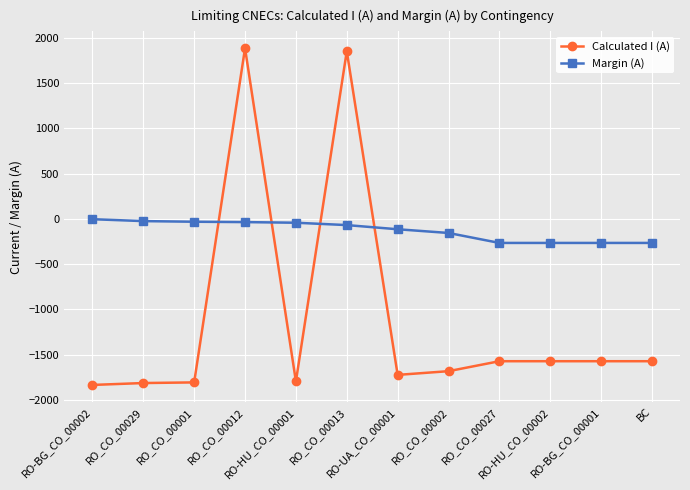

What is the minimum value shown in the chart?

-1833